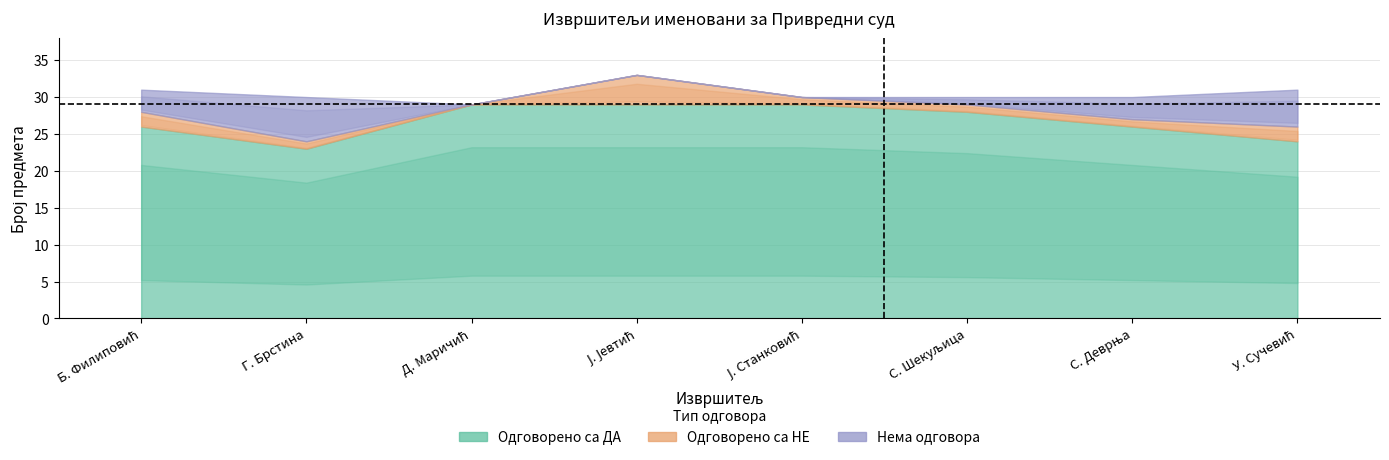

What is the difference between the Одговорено са НЕ values at Драган Маричић and Братислав Филиповић?

2